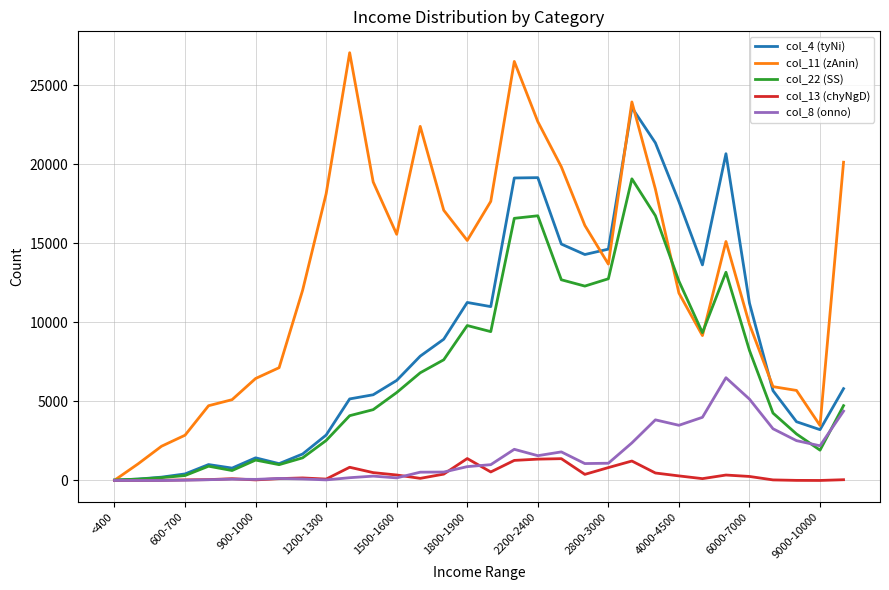

Which series has the largest total across all categories?

col_11 (zAnin)